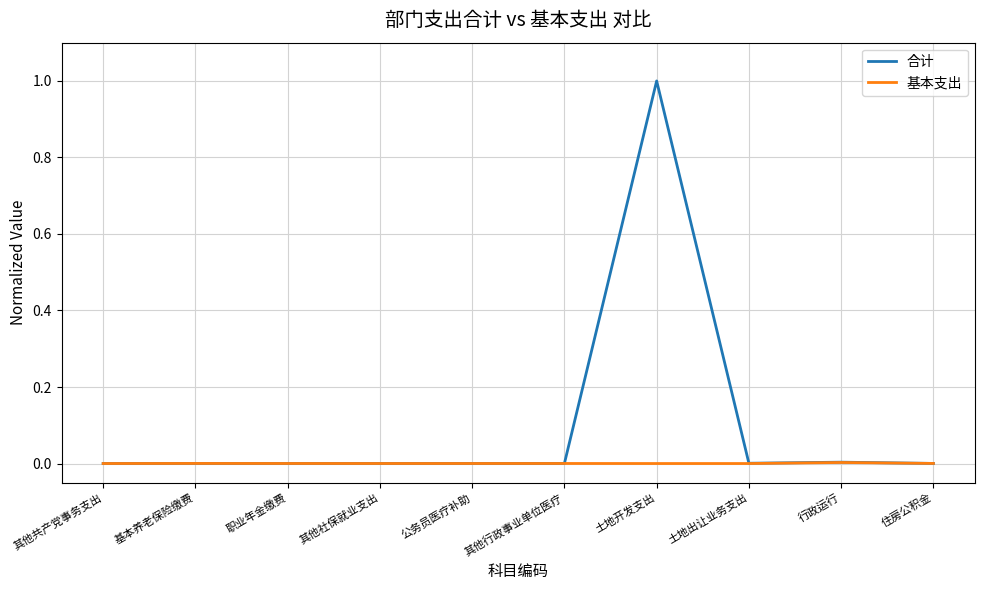

What is the highest value of the 合计 series?

1.0